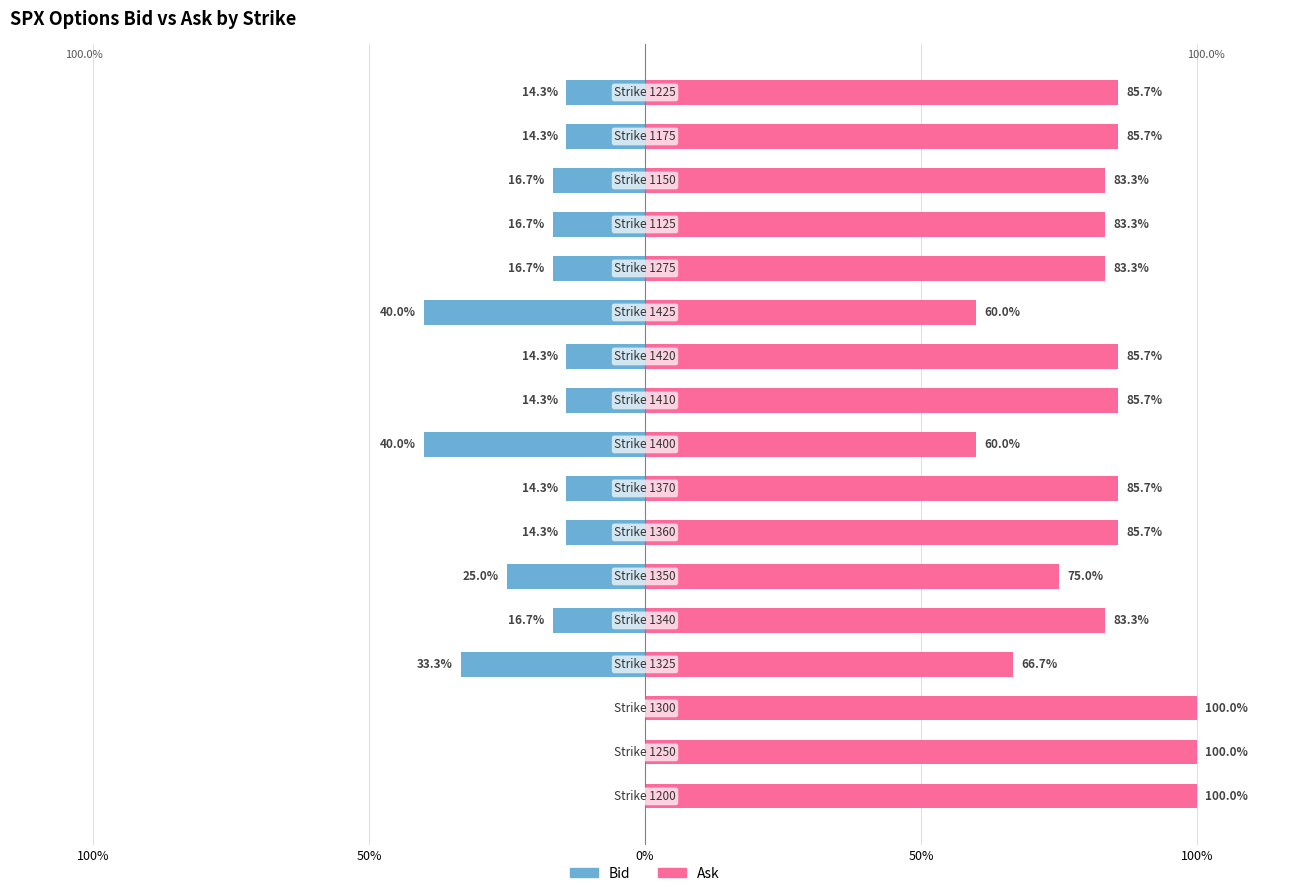

What is the minimum value shown in the chart?

-40.0